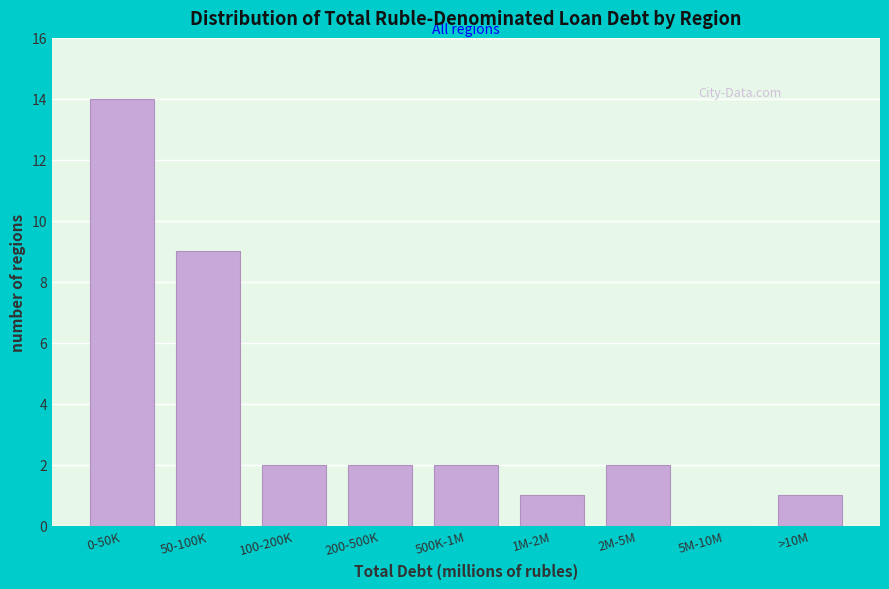

Reading left to right, transcribe all the data shown in this chart.

0-50K=14	50-100K=9	100-200K=2	200-500K=2	500K-1M=2	1M-2M=1	2M-5M=2	5M-10M=0	>10M=1